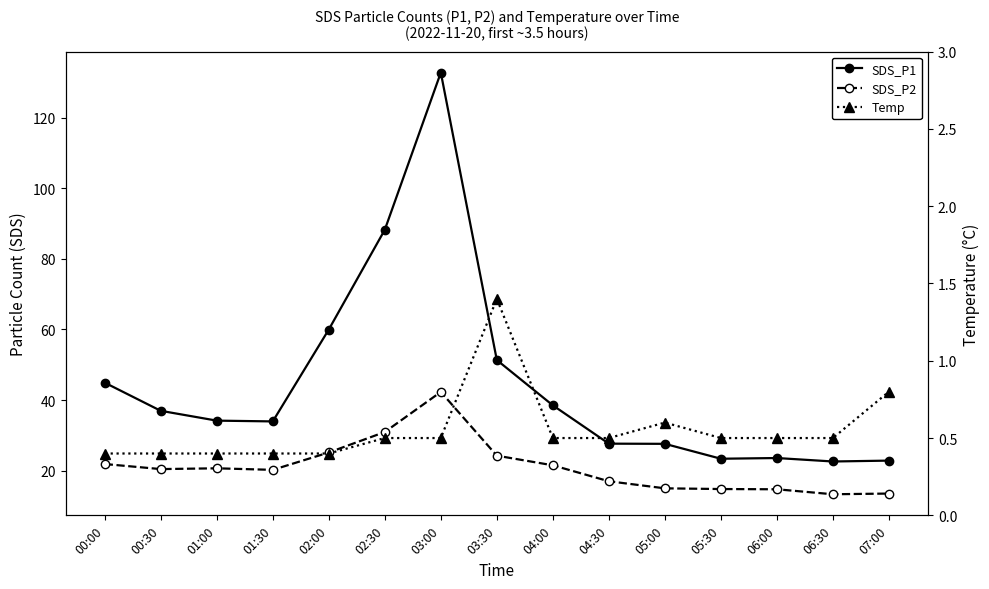

How many categories are shown in the chart?

15